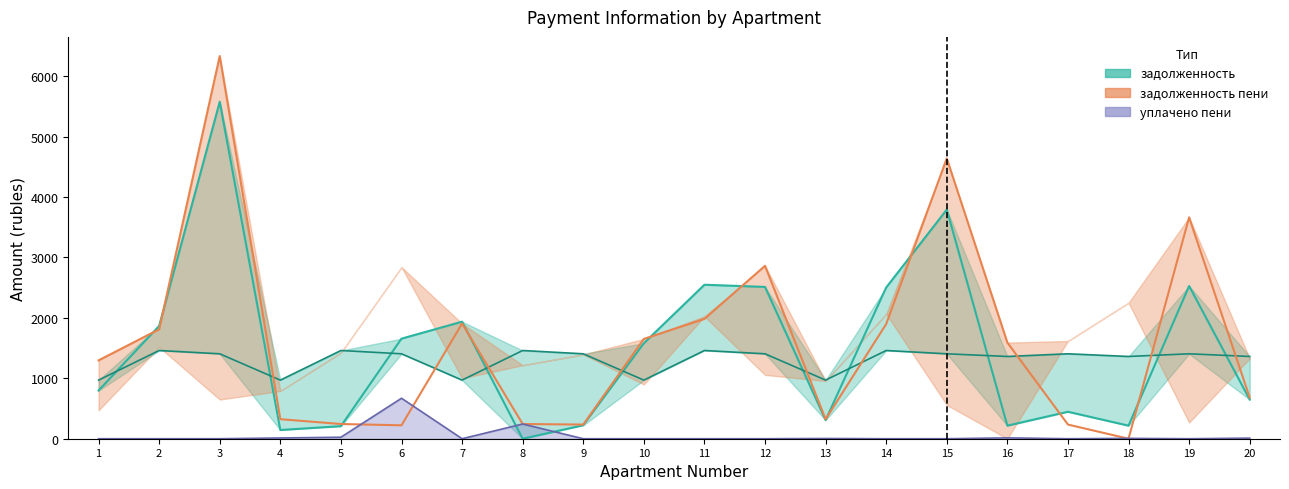

Read the задолженность value at 16.

216.0